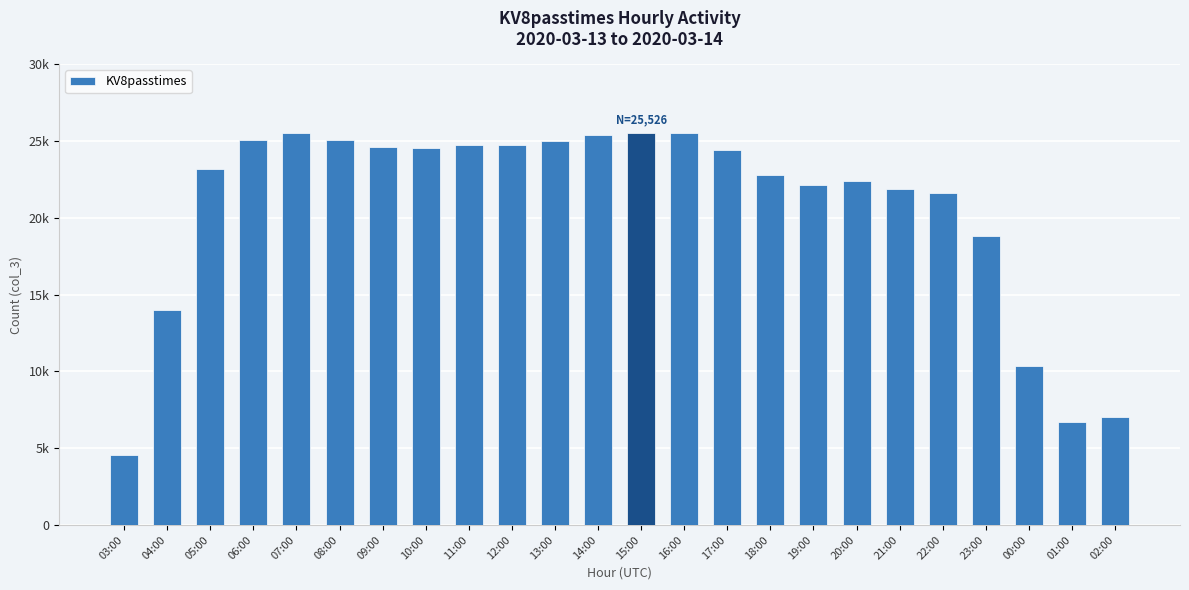

What is the difference between the second highest and minimum values?

20966